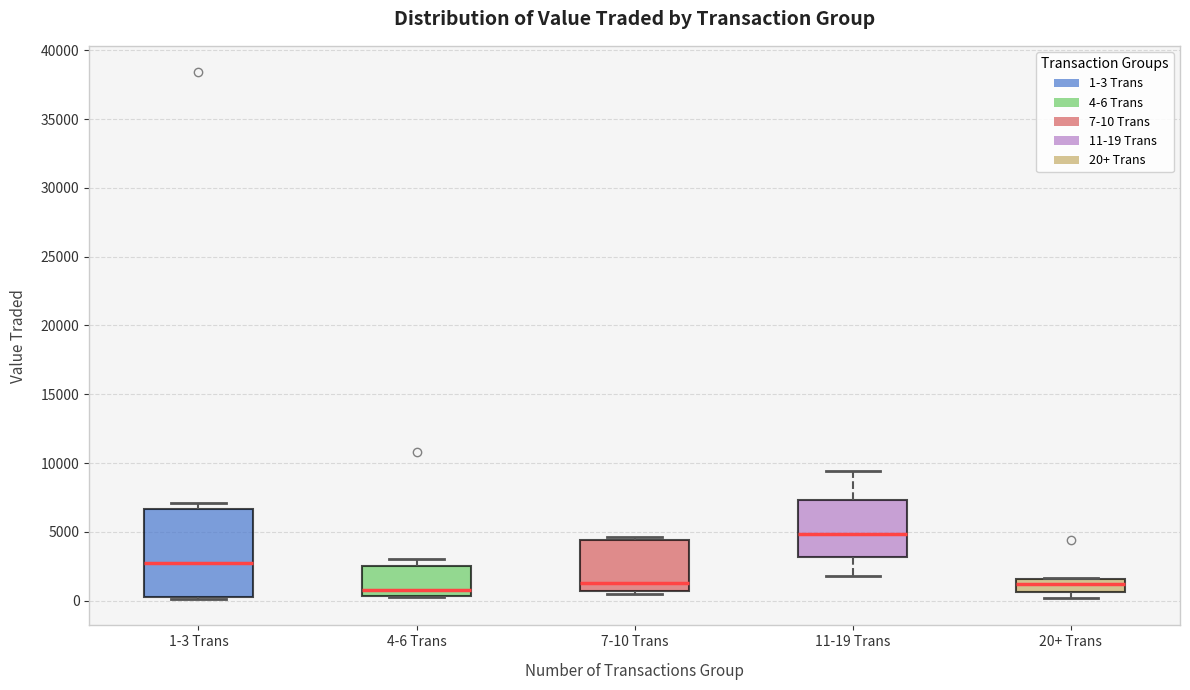

Where does the median line of the box for 11-19 Trans sit on the y-axis? The values are not printed on the chart, so give them approximately, as read against the axis.

5000